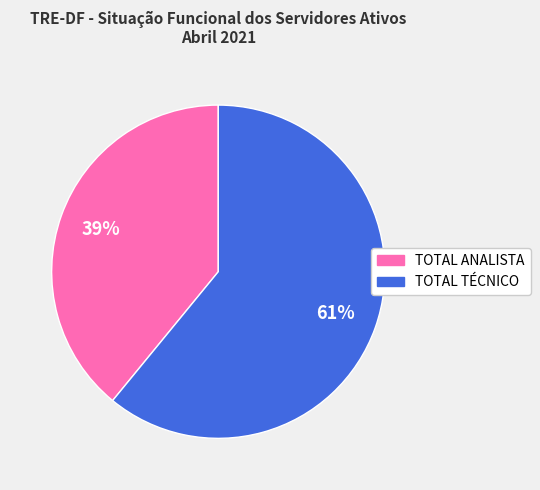

Do TOTAL TÉCNICO and TOTAL ANALISTA together represent more than half of the pie?

Yes